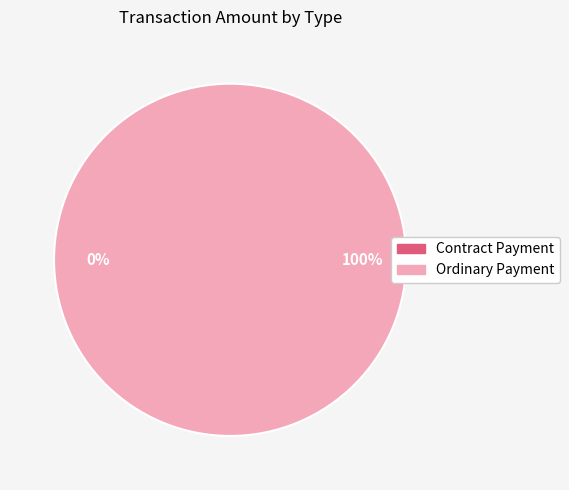

Does any single category account for the majority?

Yes